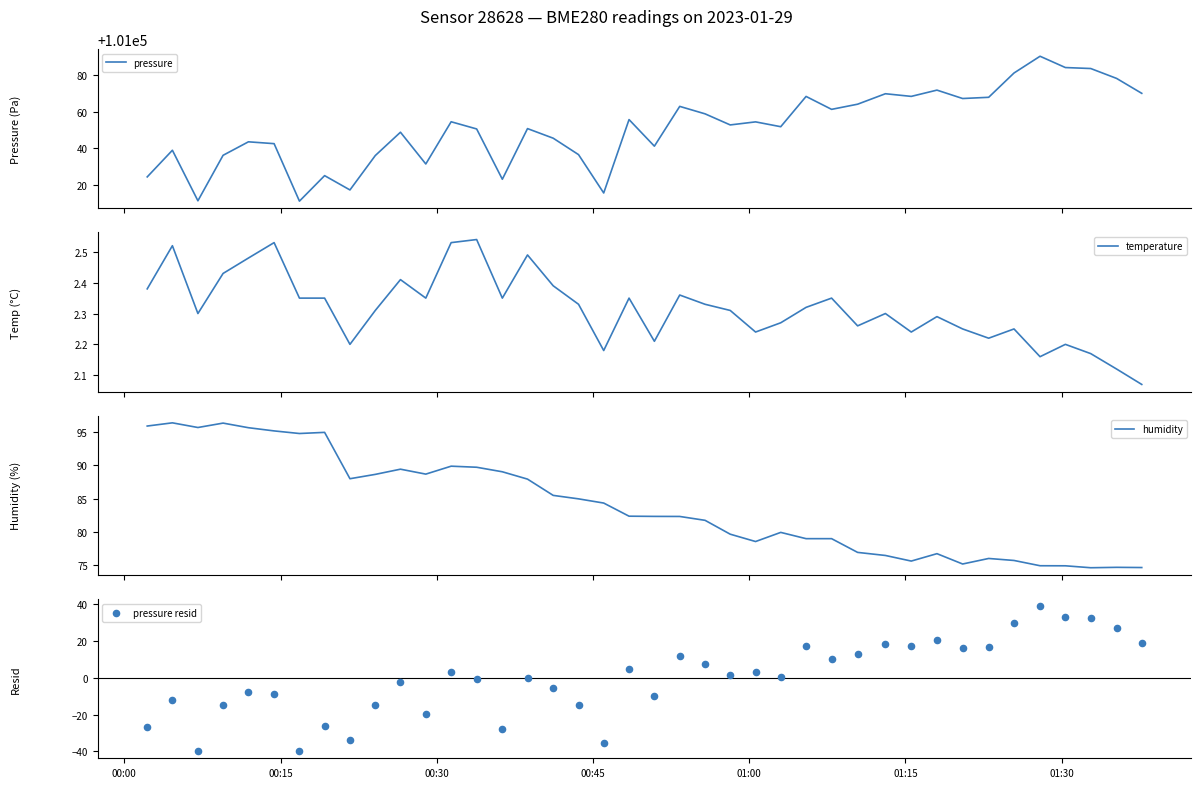

Which series contains the highest Y value?

pressure